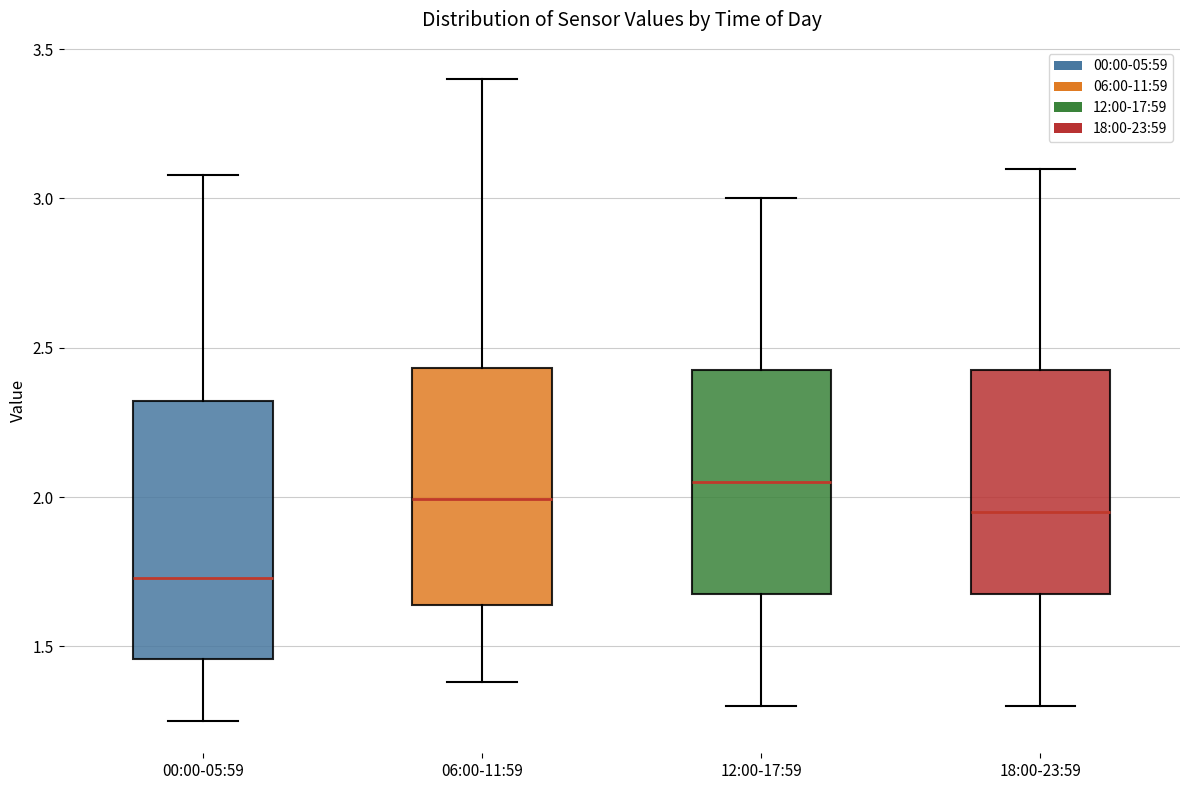

Reading left to right, transcribe this box plot: for each box, give where its median line is, the range the box spans, and where its two whiskers end, as read against the y-axis. The values are not printed on the chart, so give them approximately, as read against the axis.

00:00-05:59: median 1.75, box 1.45 to 2.30, whiskers 1.25 to 3.10
06:00-11:59: median 2.00, box 1.65 to 2.45, whiskers 1.40 to 3.40
12:00-17:59: median 2.05, box 1.70 to 2.45, whiskers 1.30 to 3.00
18:00-23:59: median 1.95, box 1.70 to 2.45, whiskers 1.30 to 3.10